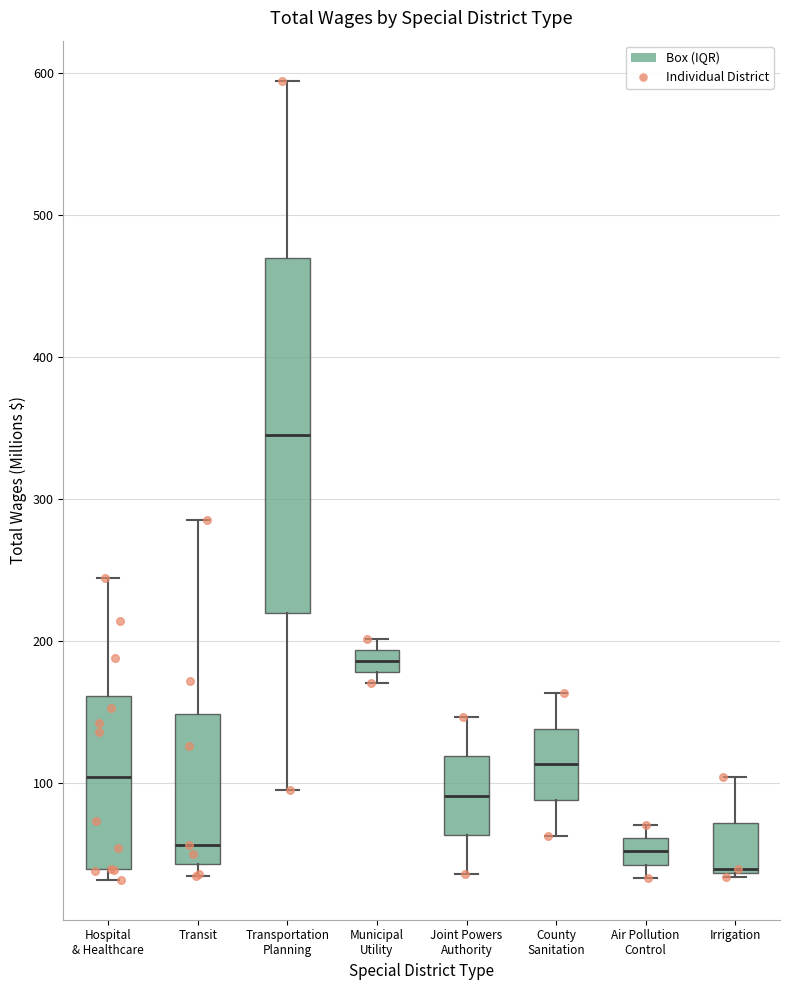

Reading left to right, transcribe this box plot: for each box, give where its median line is, the range the box spans, and where its two whiskers end, as read against the y-axis. The values are not printed on the chart, so give them approximately, as read against the axis.

Hospital & Healthcare: median 100, box 40 to 160, whiskers 30 to 240
Transit: median 60, box 40 to 150, whiskers 30 to 290
Transportation Planning: median 340, box 220 to 470, whiskers 90 to 590
Municipal Utility: median 190 (inside the box), box 180 to 190, whiskers 170 to 200
Joint Powers Authority: median 90, box 60 to 120, whiskers 40 to 150
County Sanitation: median 110, box 90 to 140, whiskers 60 to 160
Air Pollution Control: median 50, box 40 to 60, whiskers 30 to 70
Irrigation: median 40, box 40 to 70, whiskers 30 to 100